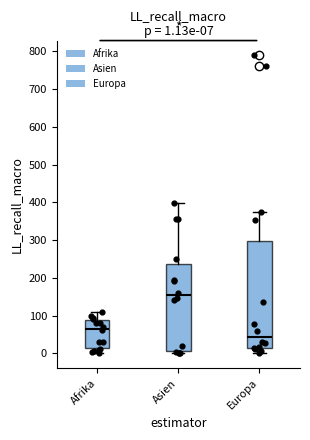

Which box has the highest median line?

Asien